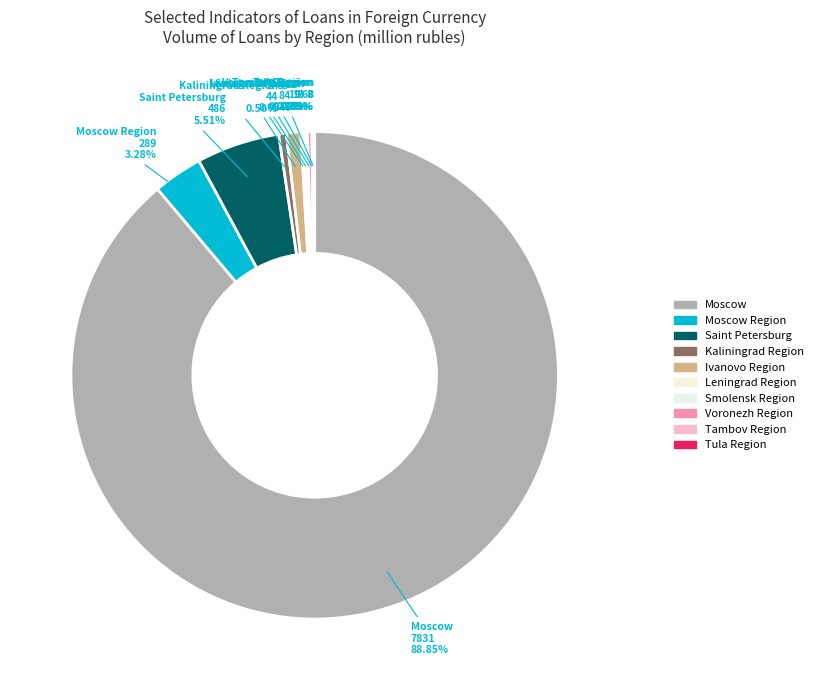

Approximately how many times larger is the value at Ivanovo Region compared to Moscow Region?

0.3